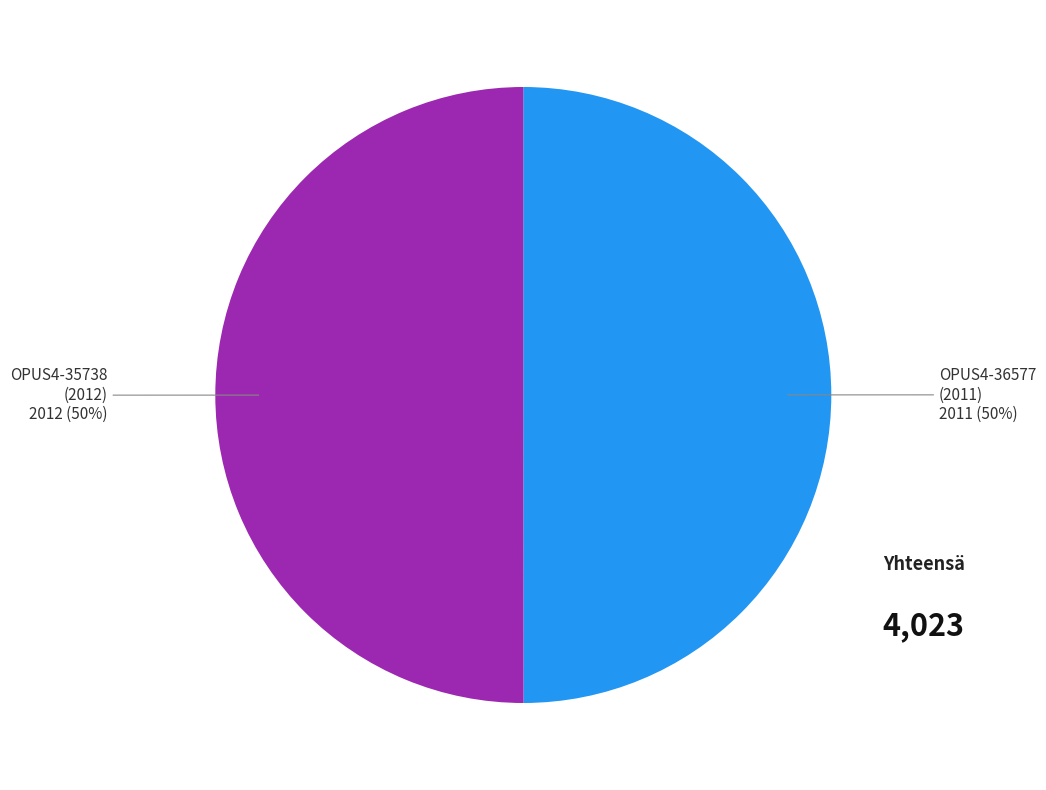

To the nearest percent, what is the average slice percentage?

50%